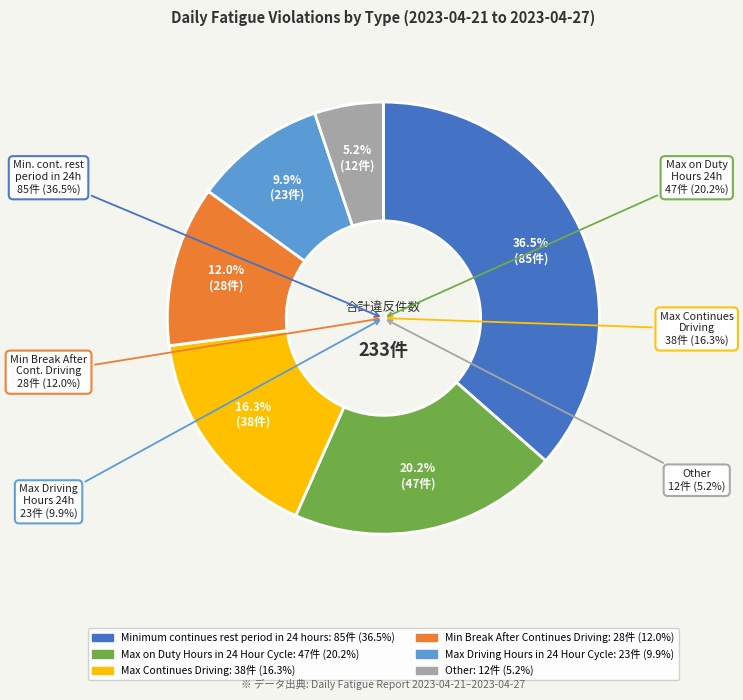

How many segments does this pie chart have?

6